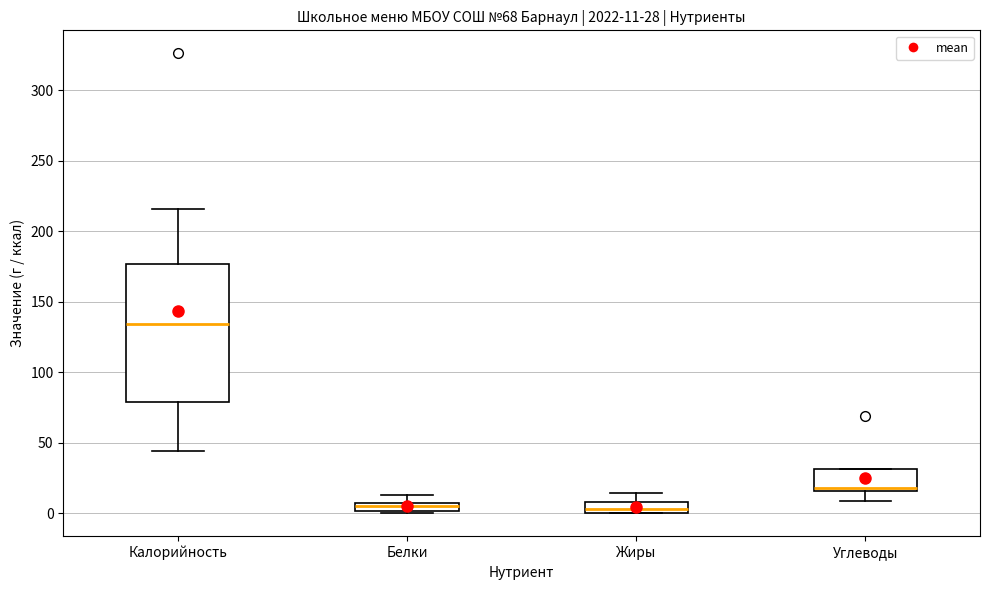

Comparing the boxes themselves (not the whiskers), which one is the tallest?

Калорийность